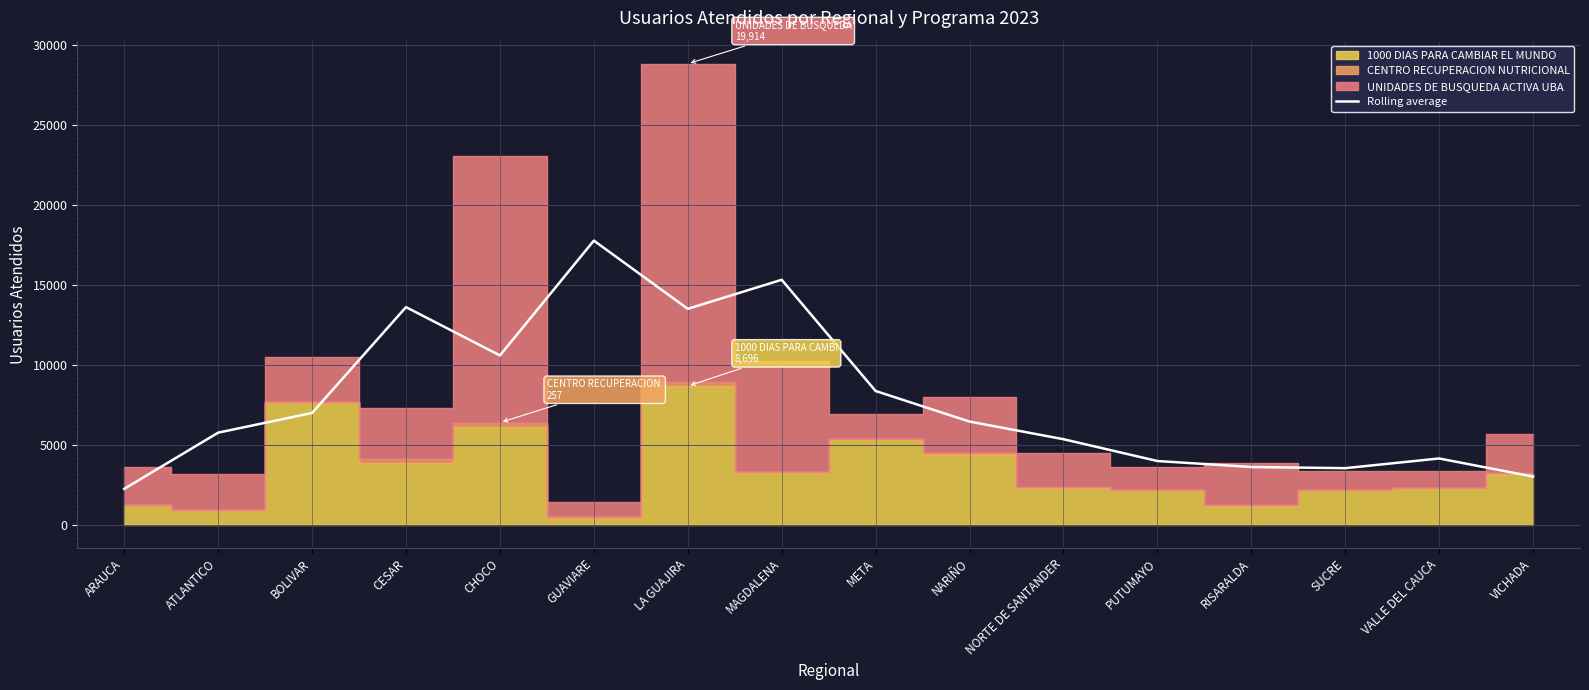

What is the lowest value of the Rolling average series?

2273.3